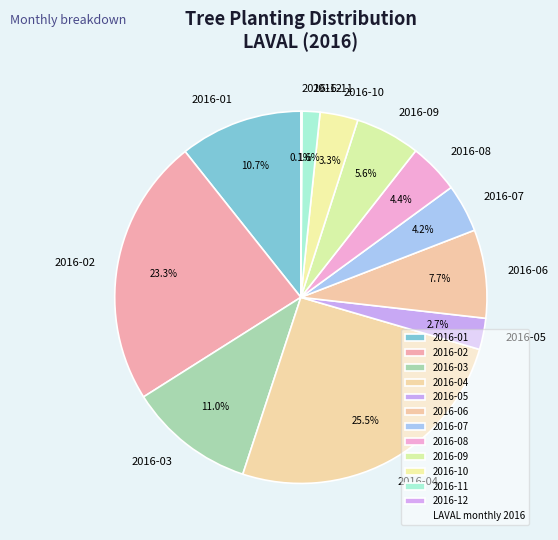

Which category has the biggest portion of the pie?

2016-04